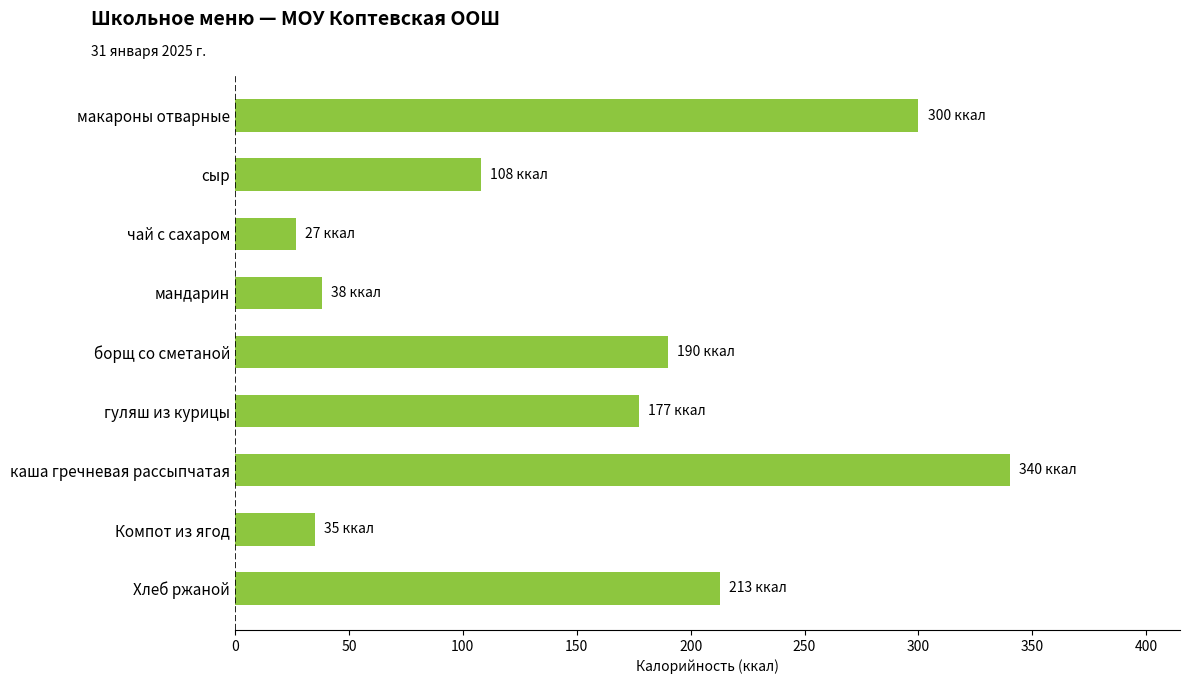

Which has a higher value, борщ со сметаной or гуляш из курицы?

борщ со сметаной